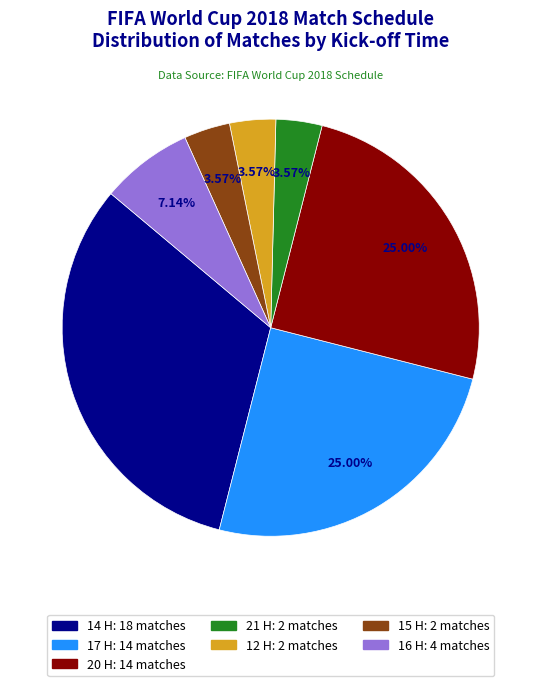

Between 12 H and 16 H, which is larger?

16 H